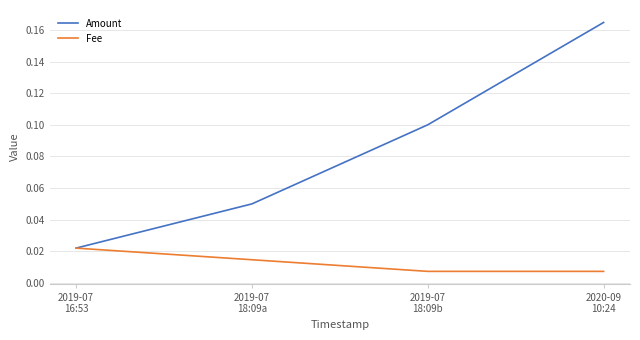

List the series in order of their overall mean, lowest first.

Fee, Amount